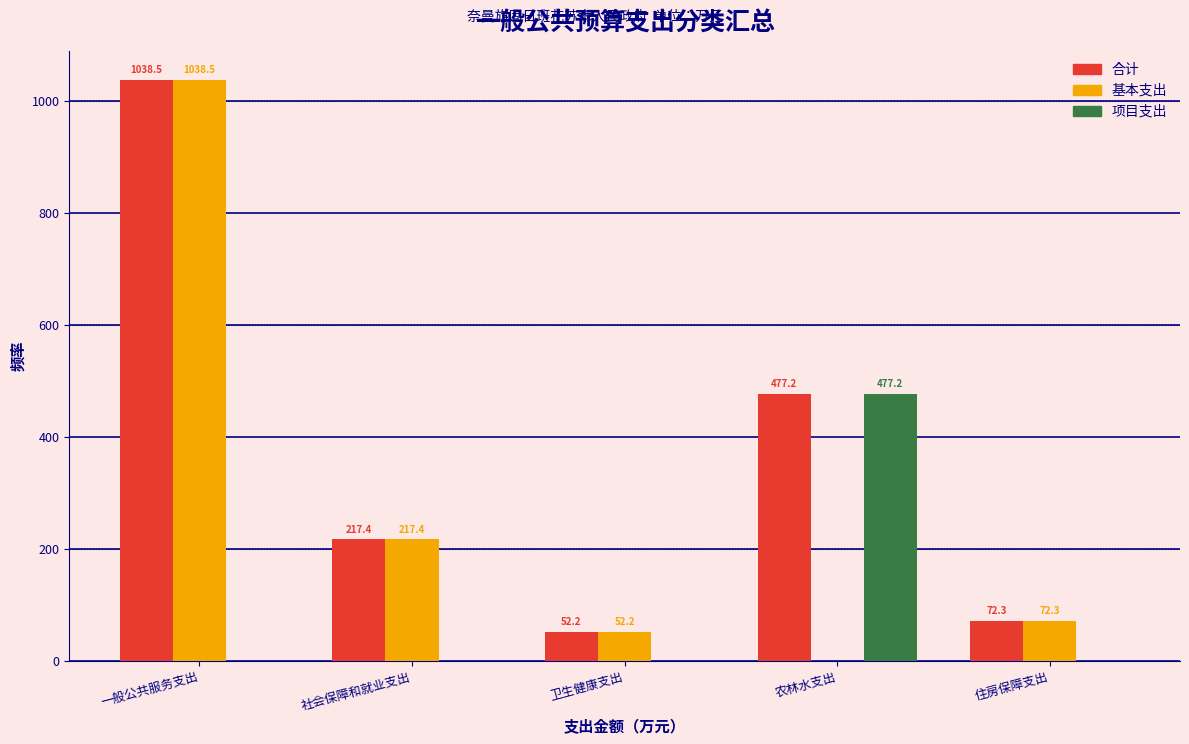

Reading left to right, transcribe all the data shown in this chart.

合计: 一般公共服务支出=1038.5	社会保障和就业支出=217.4	卫生健康支出=52.2	农林水支出=477.2	住房保障支出=72.3
基本支出: 一般公共服务支出=1038.5	社会保障和就业支出=217.4	卫生健康支出=52.2	农林水支出=0.0	住房保障支出=72.3
项目支出: 一般公共服务支出=0.0	社会保障和就业支出=0.0	卫生健康支出=0.0	农林水支出=477.2	住房保障支出=0.0